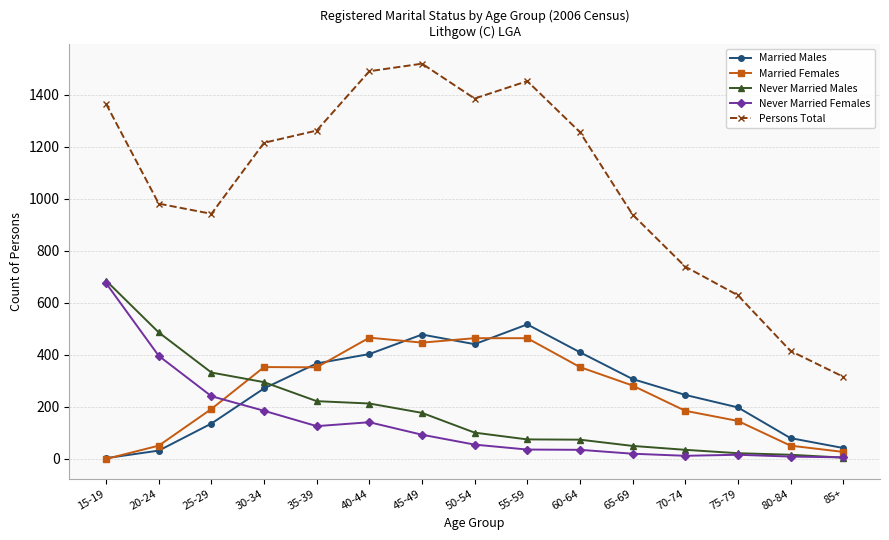

Which series has the largest total across all categories?

Persons Total